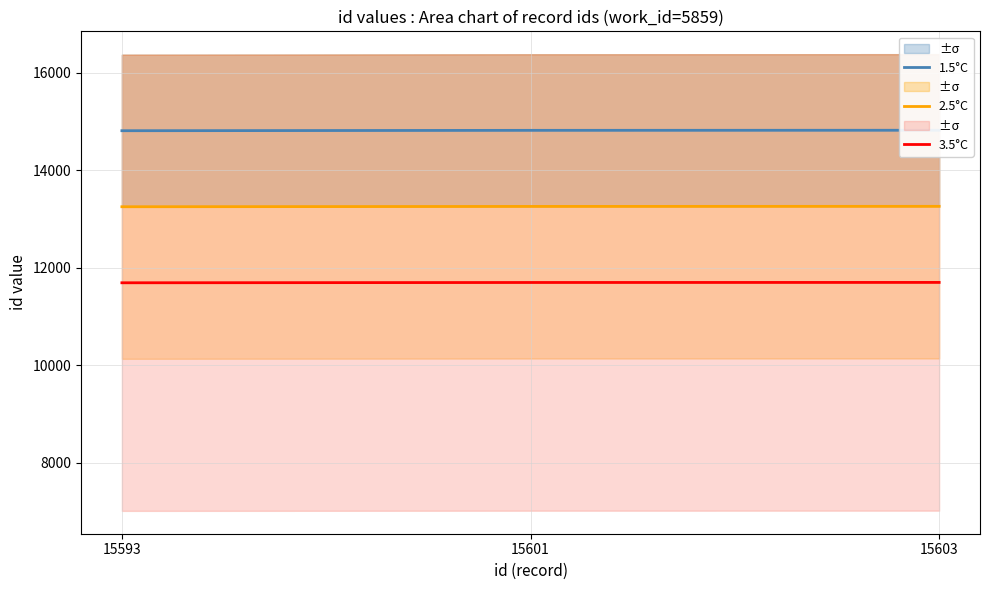

What is the value of the 1.5°C point at the 3rd from the left?

14822.8